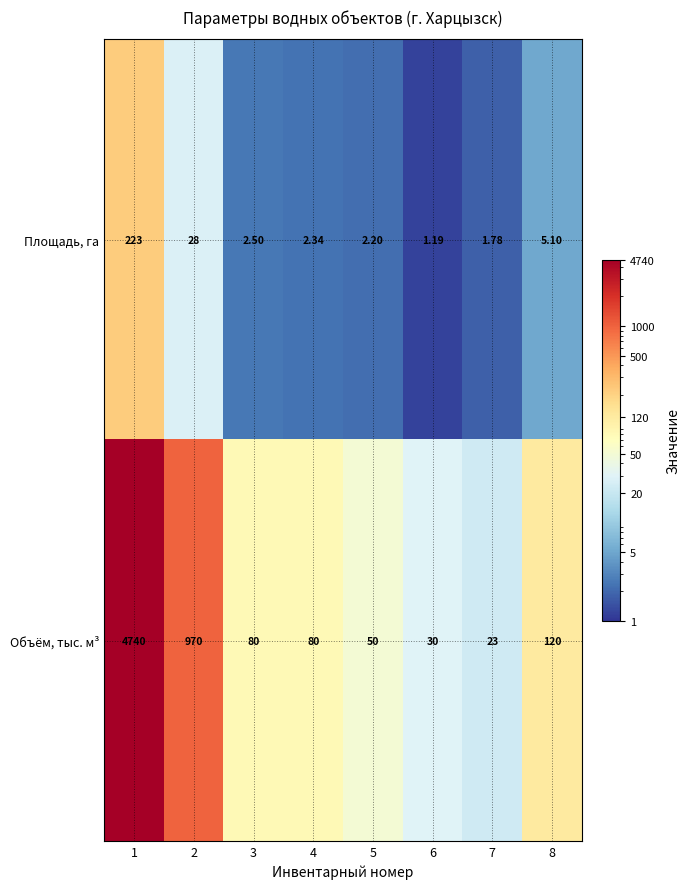

Between 2 and 6, which series saw the biggest shift?

Объём, тыс. м³